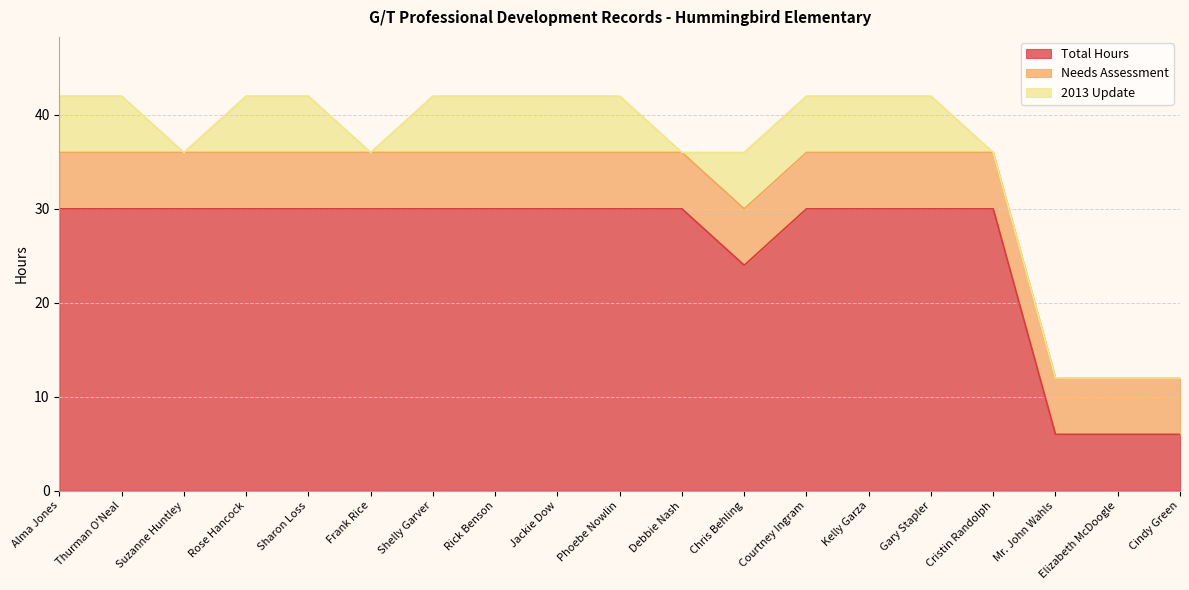

How many series are shown in this chart?

3